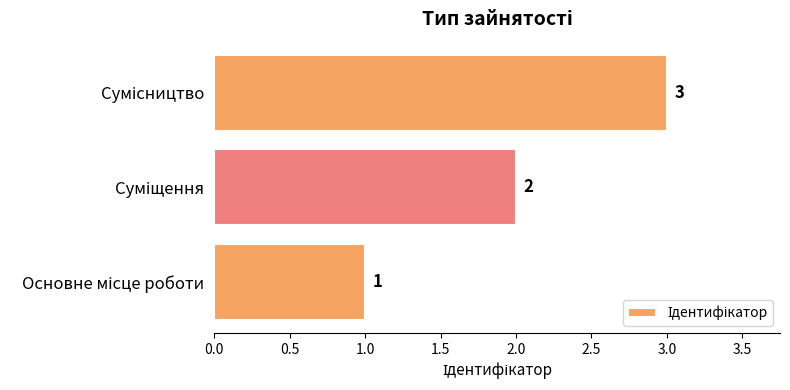

How many bars are there in total?

3